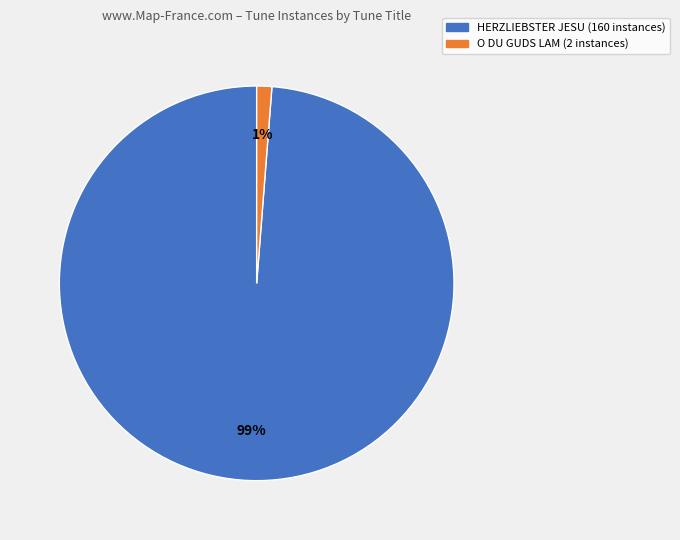

What is the largest slice in the pie chart?

HERZLIEBSTER JESU